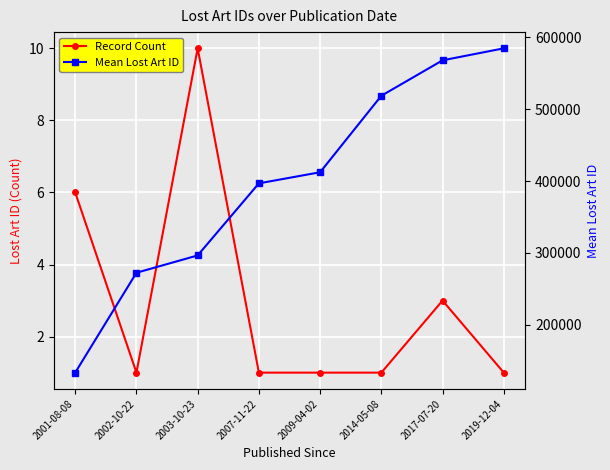

What is the maximum value for Record Count?

10.0